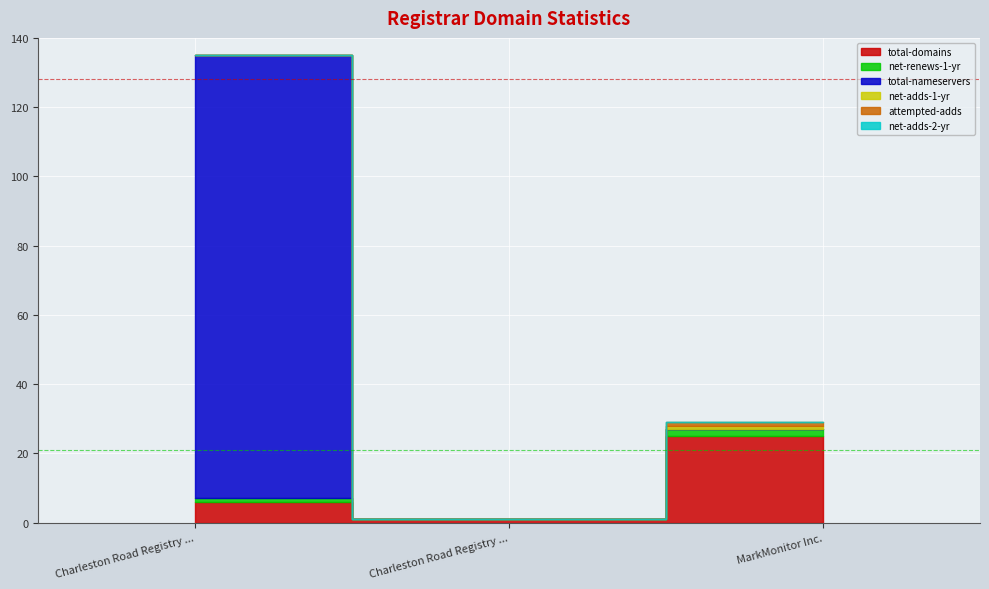

What is the spread (max minus min) of values at Charleston Road Registry Billable?

128